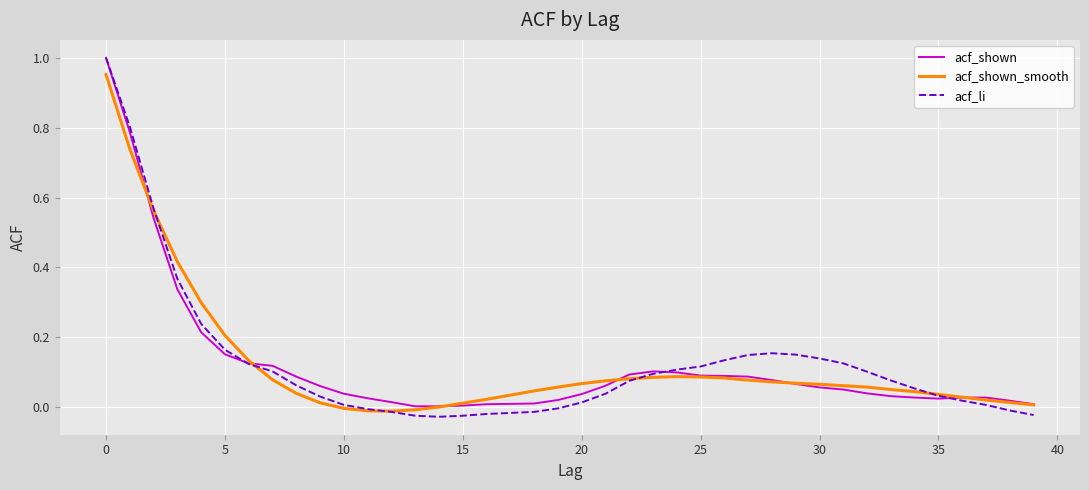

Count the number of categories in the chart.

40